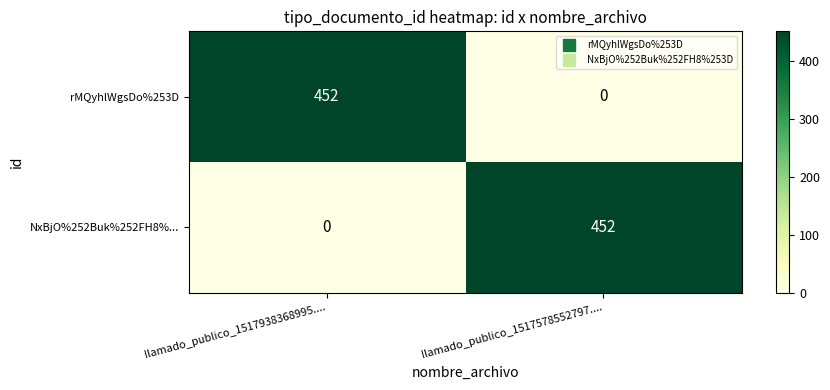

What is the sum of all rMQyhlWgsDo%253D values?

452